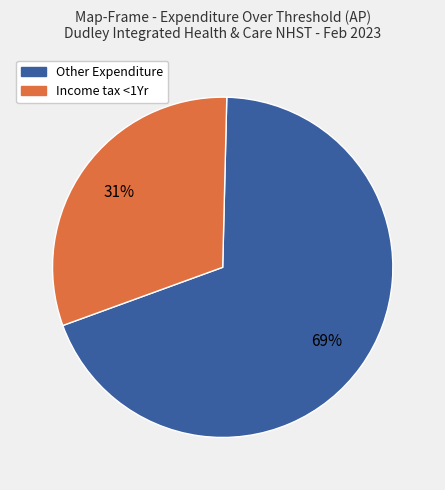

To the nearest percent, what is the difference between the largest and smallest slice percentages?

38%